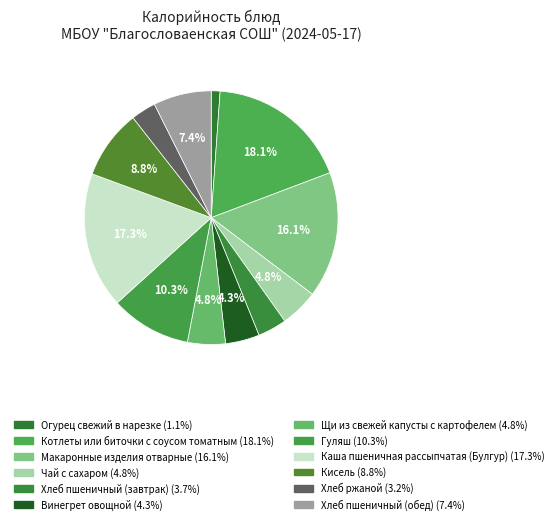

What is the largest slice in the pie chart?

Котлеты или биточки с соусом томатным